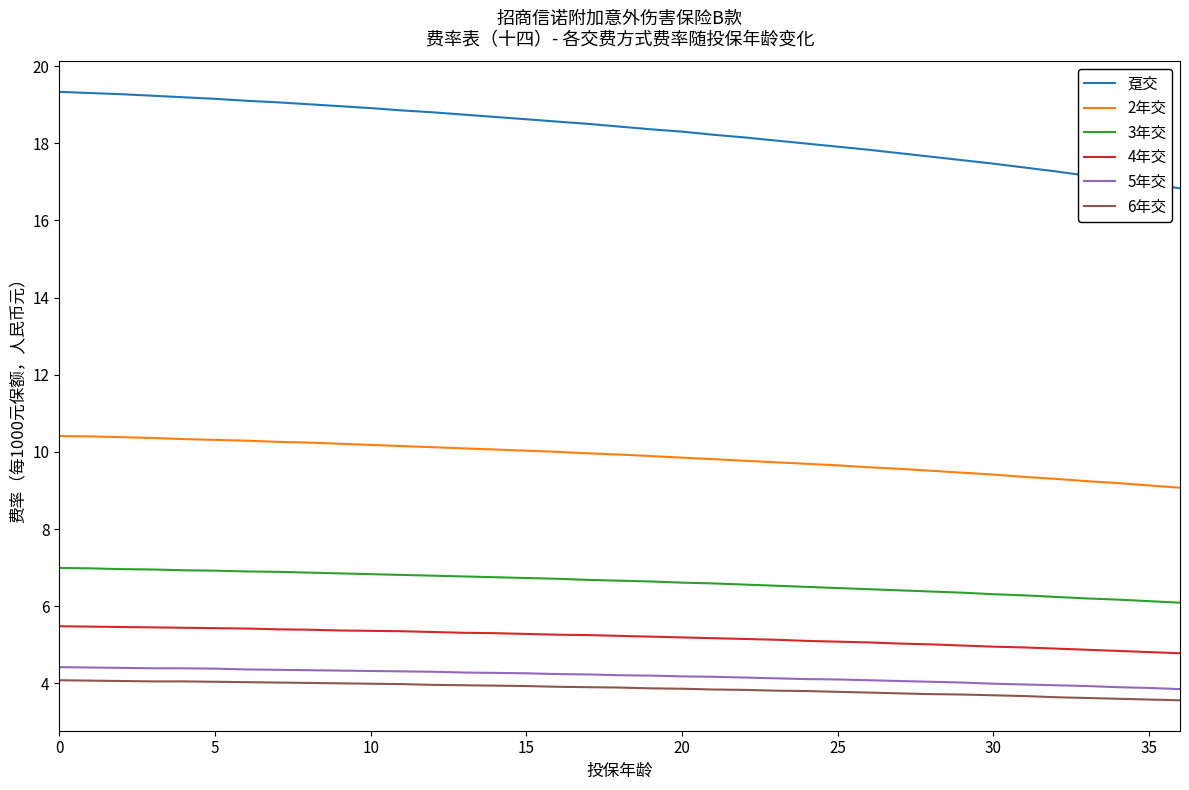

What is the difference between the second highest and minimum values in the 5年交 series?

0.6